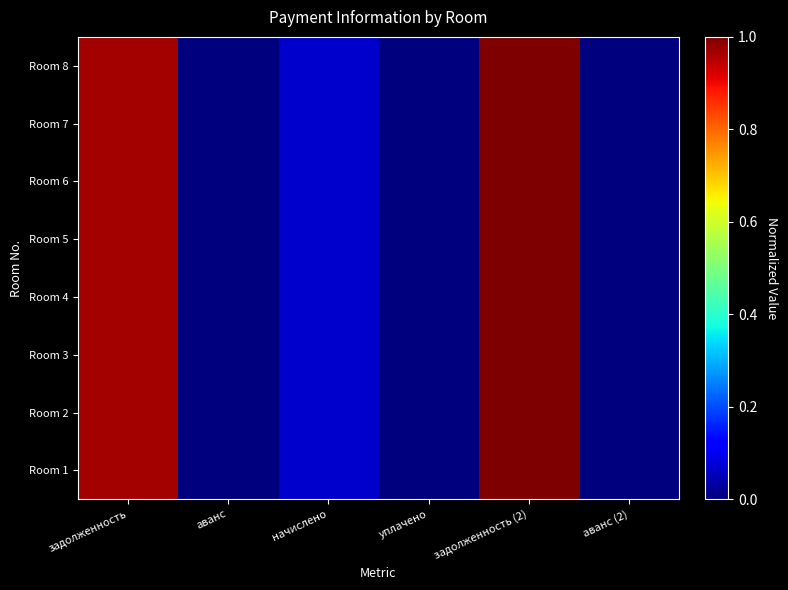

At which category does the chart reach its minimum across all series?

аванс